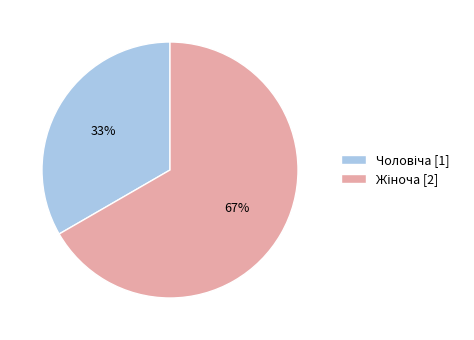

How many slices are in this pie chart?

2